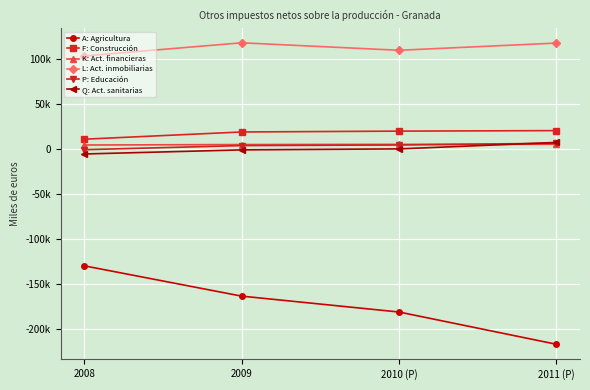

What is the difference between the maximum and second lowest values in the A: Agricultura series?

51361